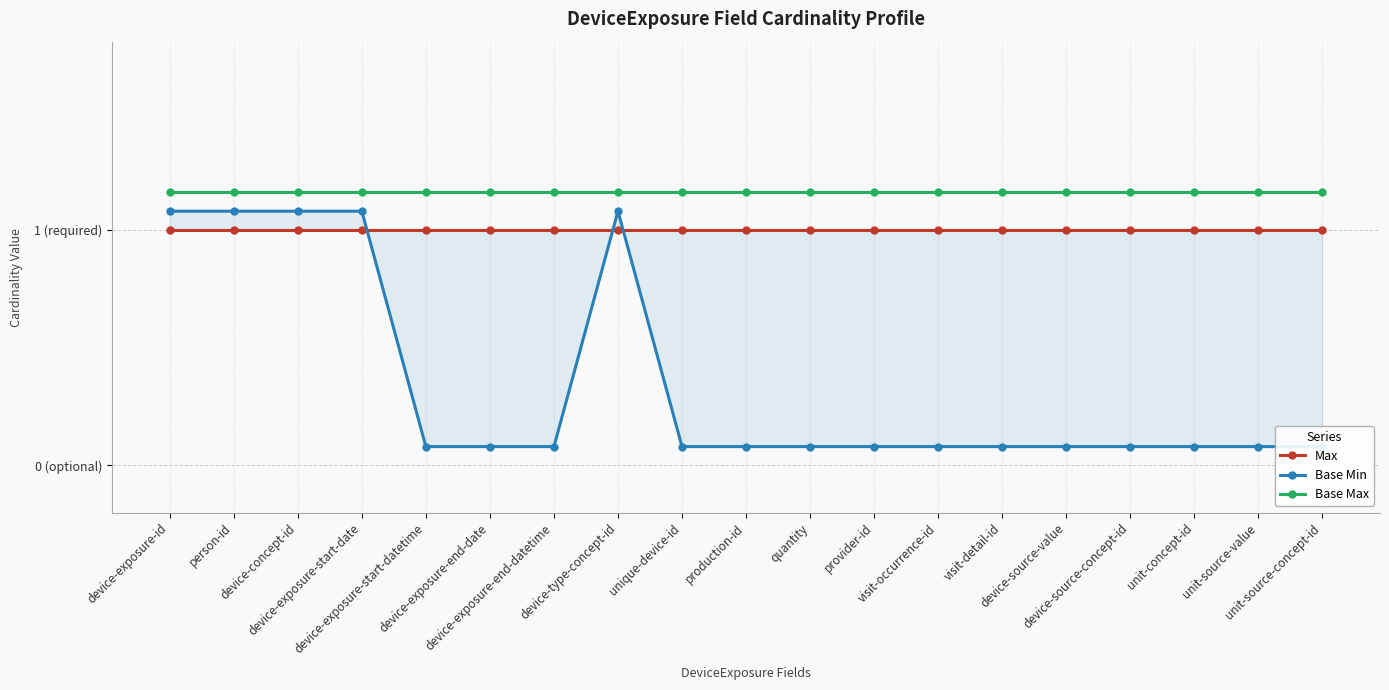

True or false: Max and Base Max intersect in this chart.

False